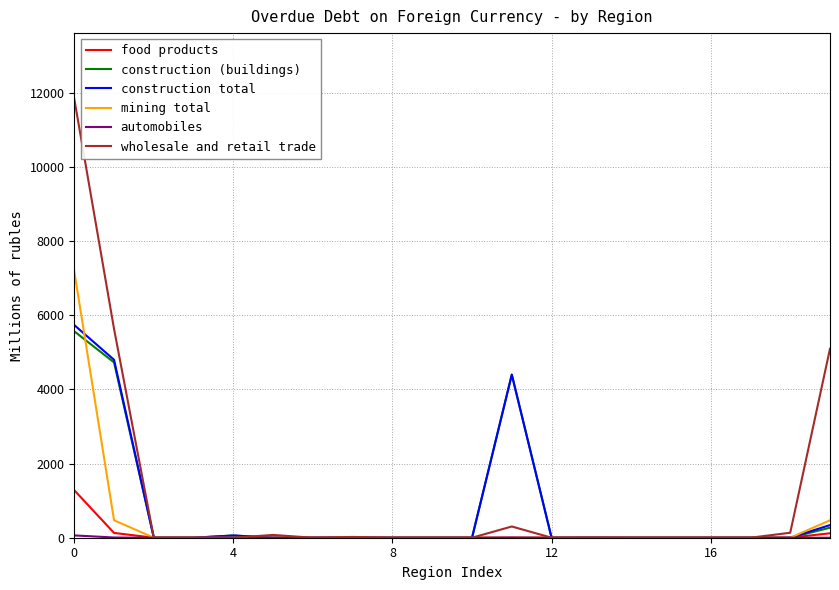

Which series has the largest range (max minus min)?

wholesale and retail trade